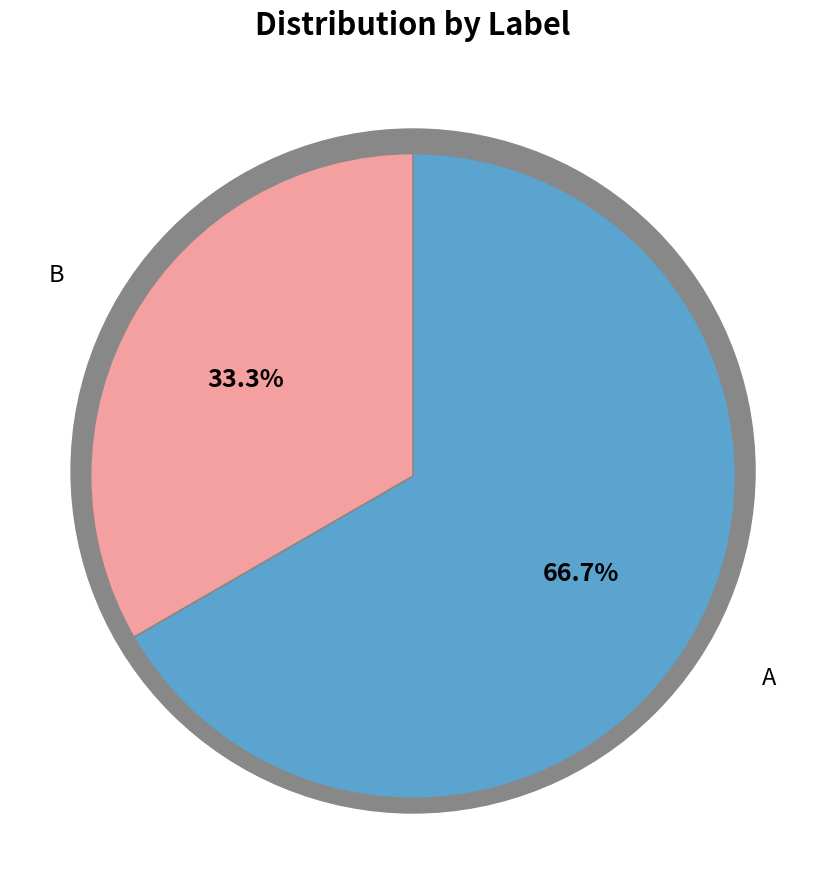

The B slice represents 33% of the pie. True or false?

True